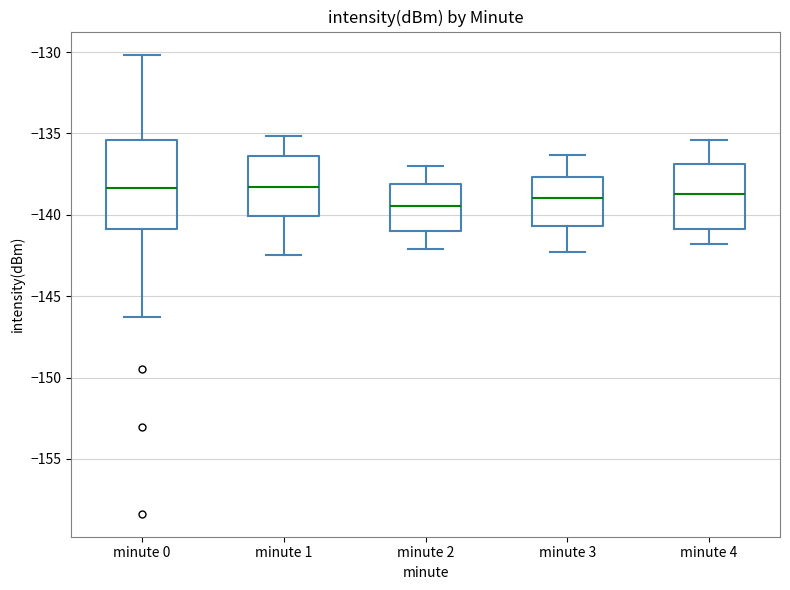

Reading left to right, transcribe this box plot: for each box, give where its median line is, the range the box spans, and where its two whiskers end, as read against the y-axis. The values are not printed on the chart, so give them approximately, as read against the axis.

minute 0: median -138.5, box -141.0 to -135.5, whiskers -146.5 to -130.0
minute 1: median -138.5, box -140.0 to -136.5, whiskers -142.5 to -135.0
minute 2: median -139.5, box -141.0 to -138.0, whiskers -142.0 to -137.0
minute 3: median -139.0, box -140.5 to -137.5, whiskers -142.5 to -136.5
minute 4: median -138.5, box -141.0 to -137.0, whiskers -142.0 to -135.5